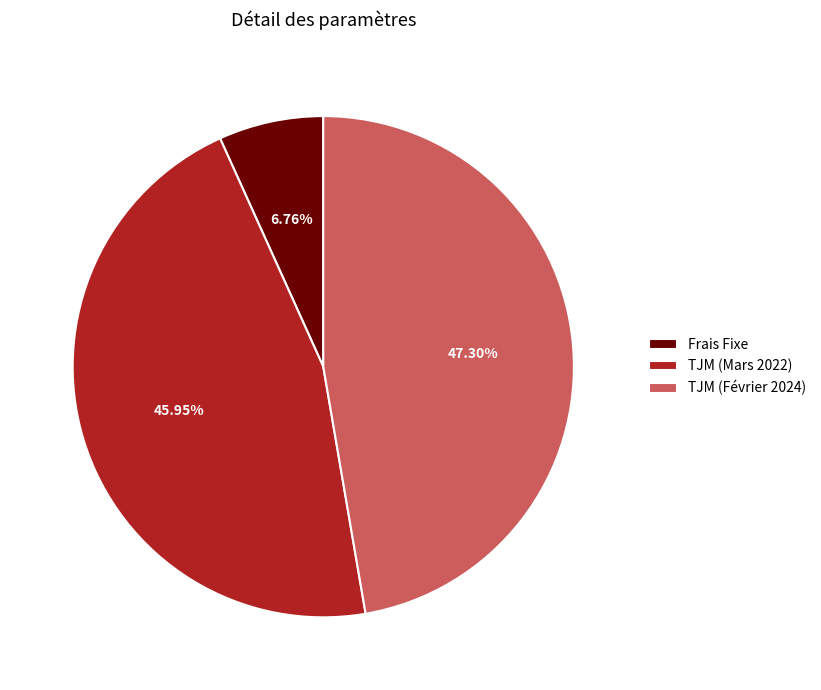

Combined, do Frais Fixe and TJM (Mars 2022) account for over 50%?

Yes